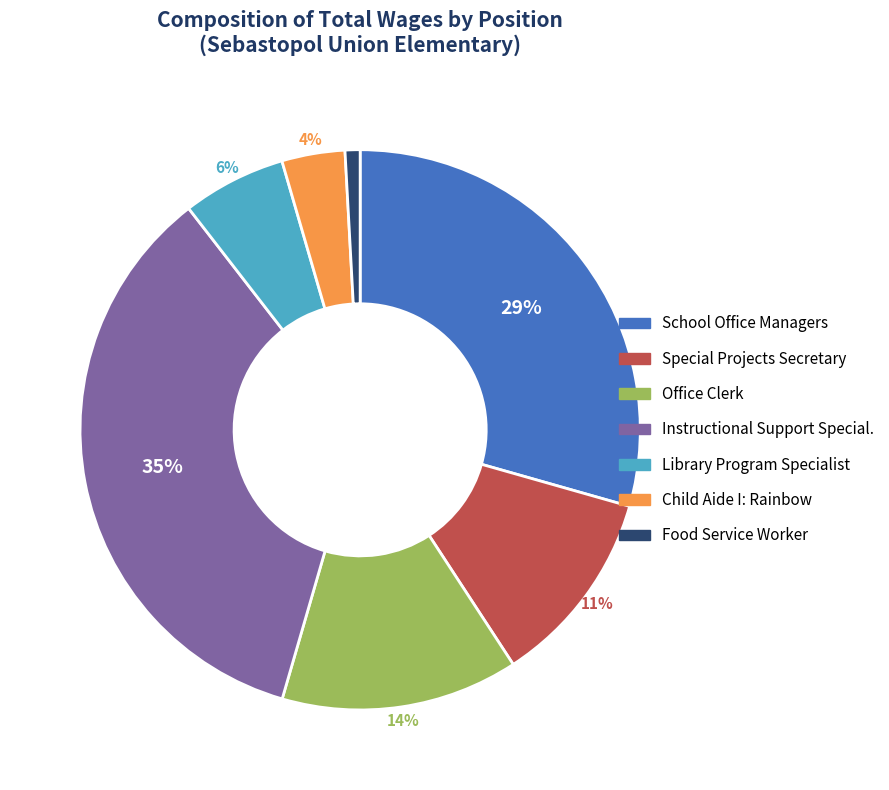

To the nearest percent, what is the combined percentage of Library Program Specialist and Food Service Worker?

7%